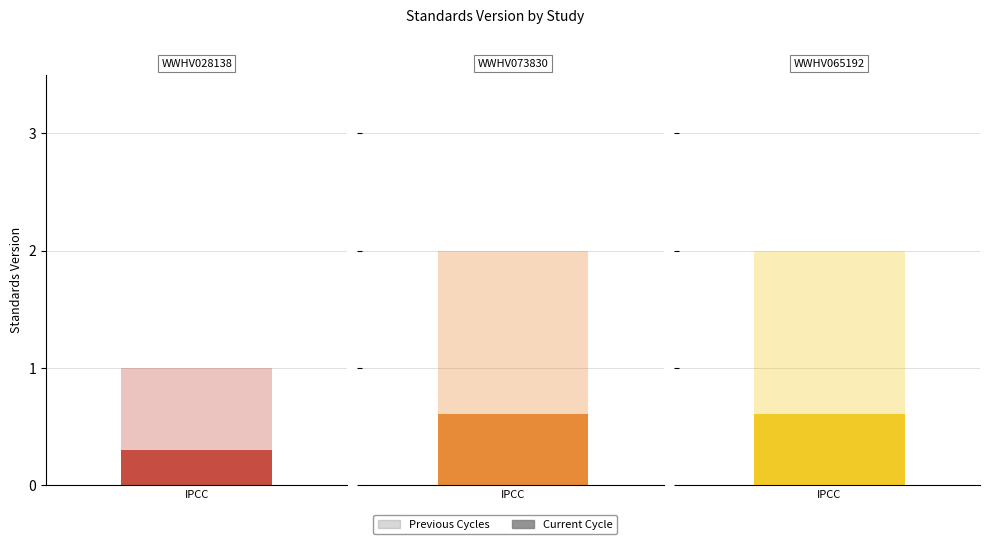

Which has a higher value, WWHV065192 or WWHV028138?

WWHV065192